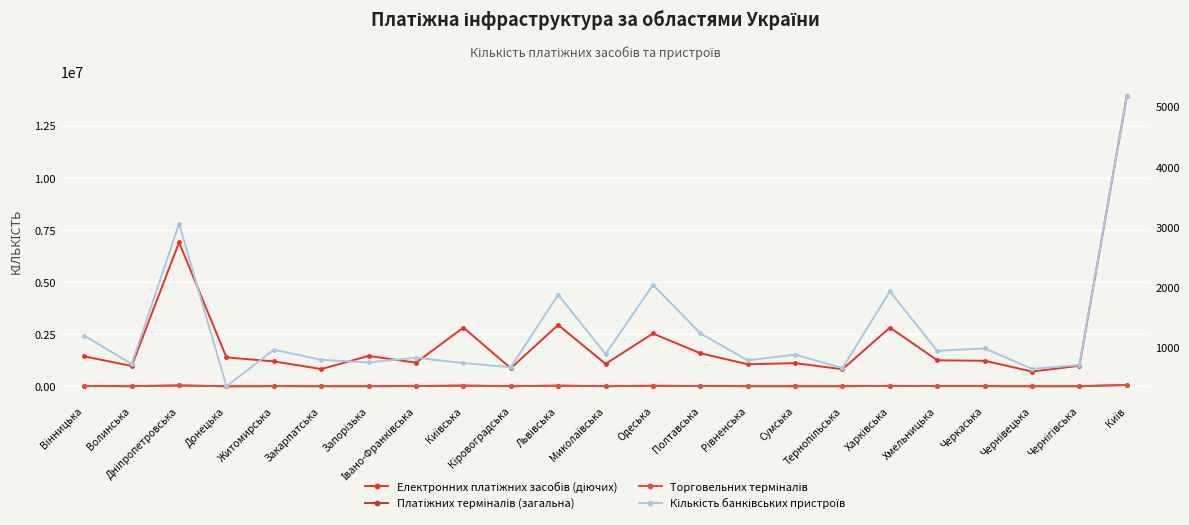

What position from the left is Одеська?

13